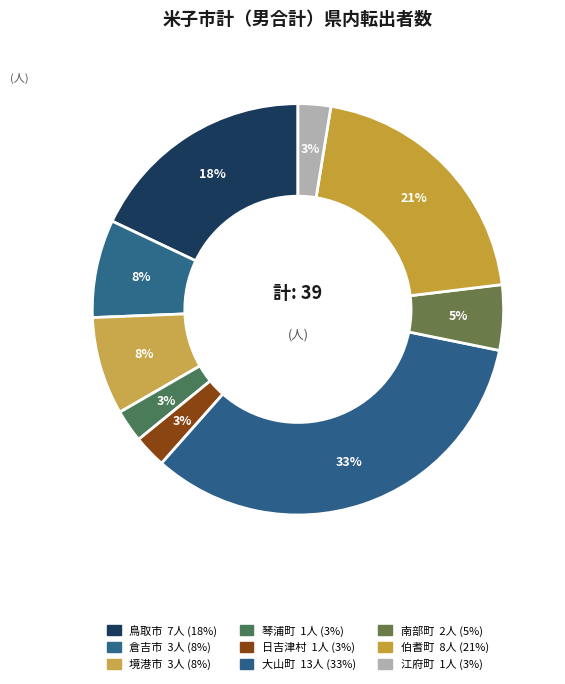

How many slices are in this pie chart?

9